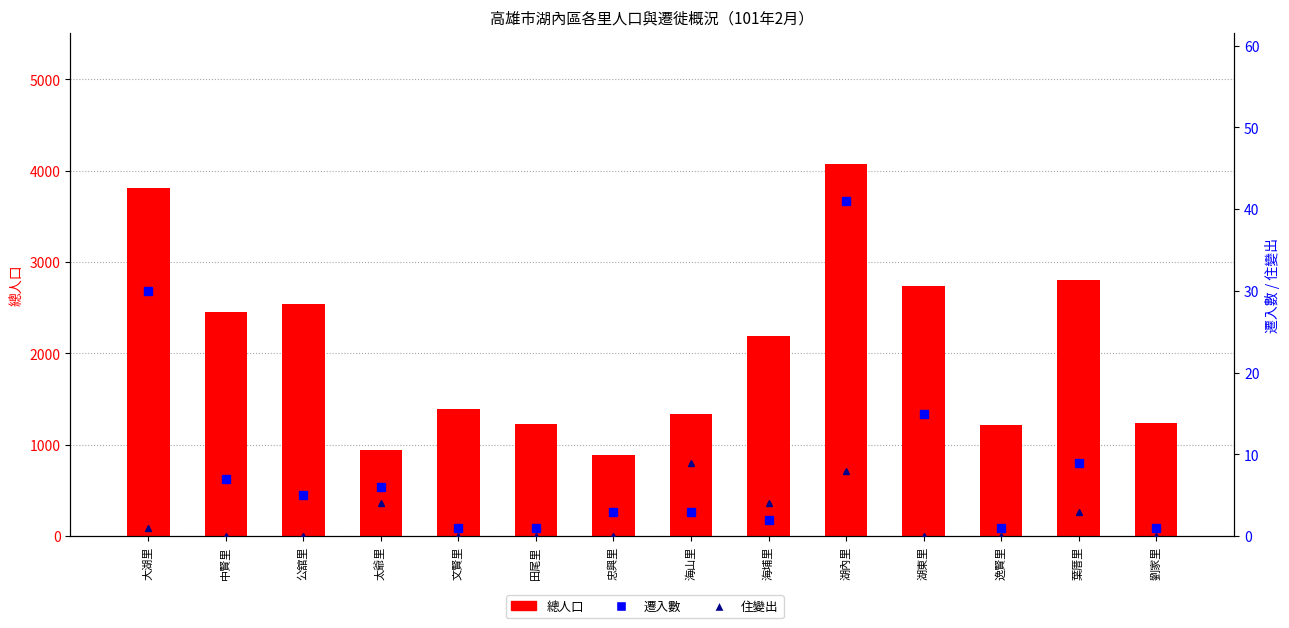

Rank the series at 湖內里 from highest to lowest value.

總人口, 遷入數, 住變出